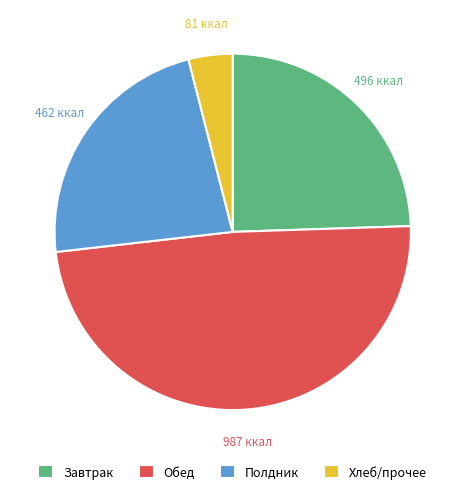

What is the largest slice in the pie chart?

Обед